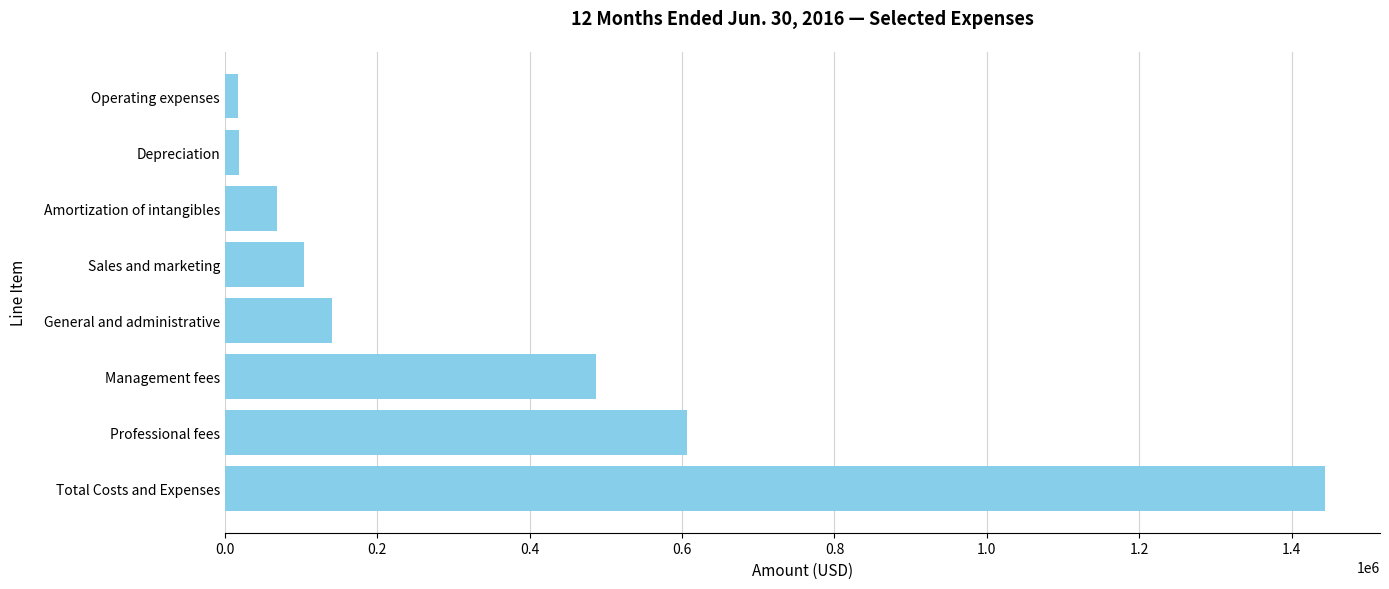

Between General and administrative and Total Costs and Expenses, which is larger?

Total Costs and Expenses